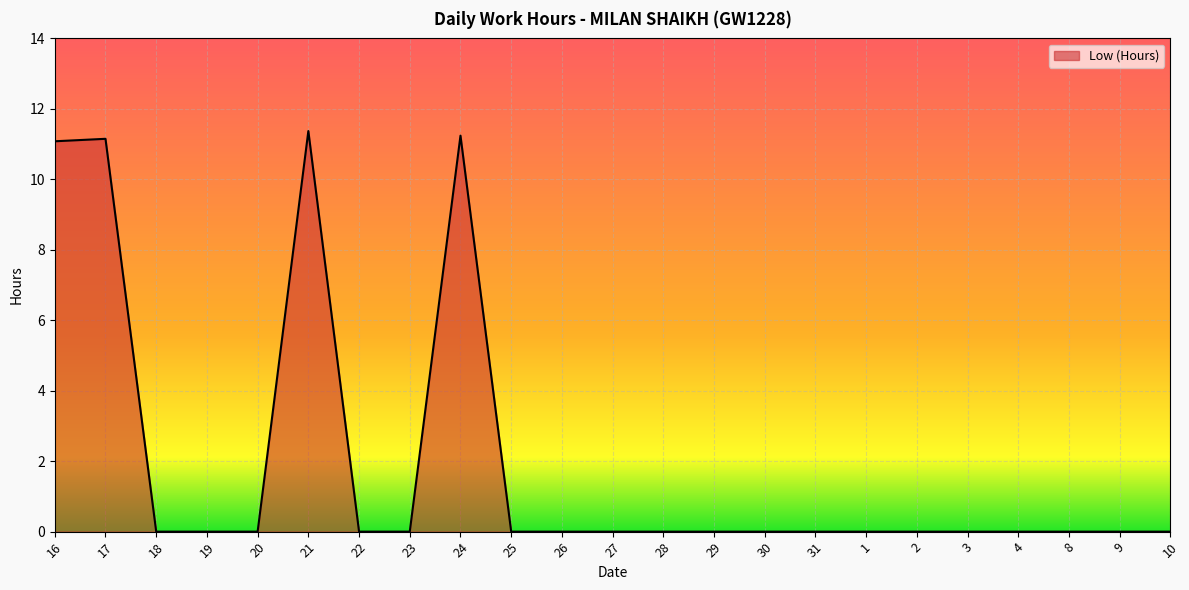

Reading left to right, list all the values displayed in this chart.

11.1	11.2	0.0	0.0	0.0	11.4	0.0	0.0	11.2	0.0	0.0	0.0	0.0	0.0	0.0	0.0	0.0	0.0	0.0	0.0	0.0	0.0	0.0